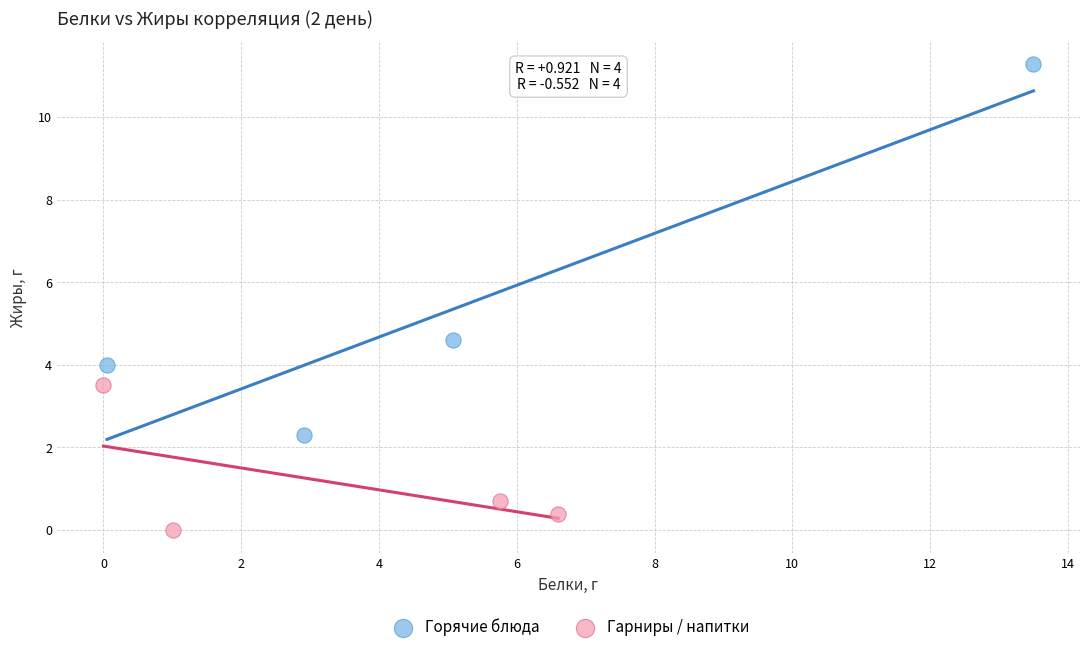

Which series contains the lowest Y value?

Гарниры / напитки